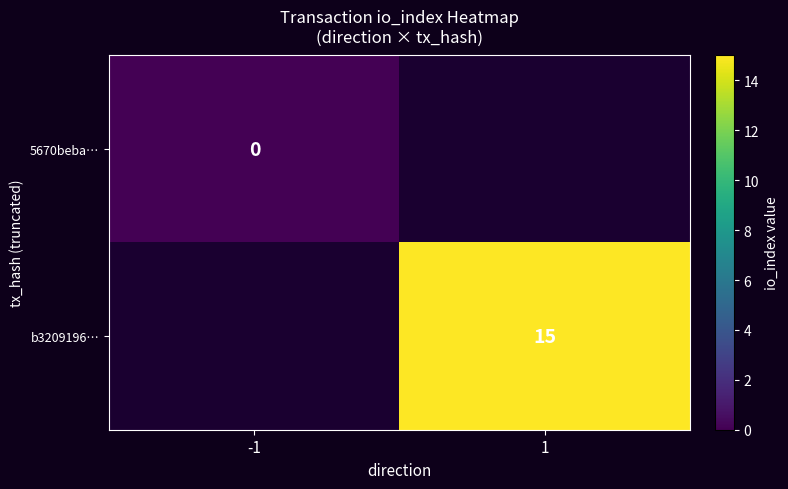

The value of b3209196… at 1 is 10. True or false?

False